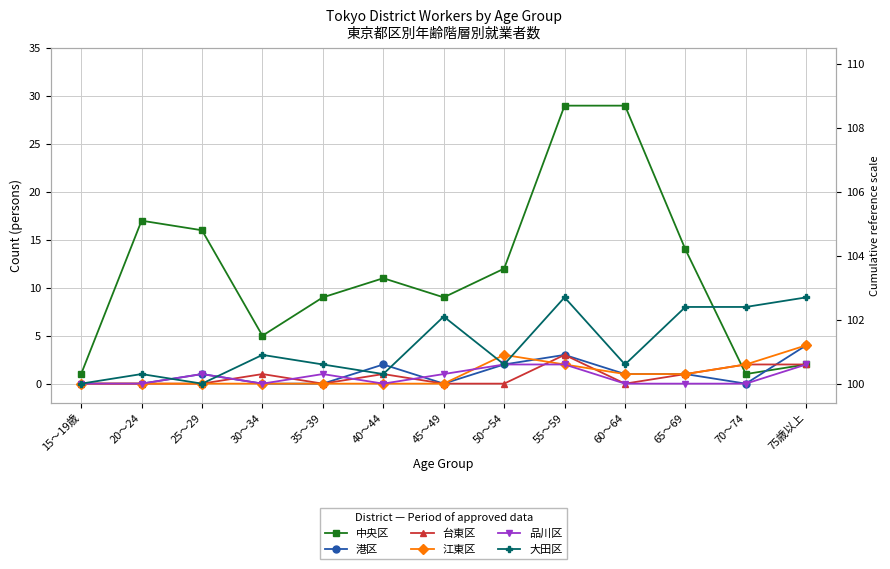

What is the highest value of the 品川区 series?

2